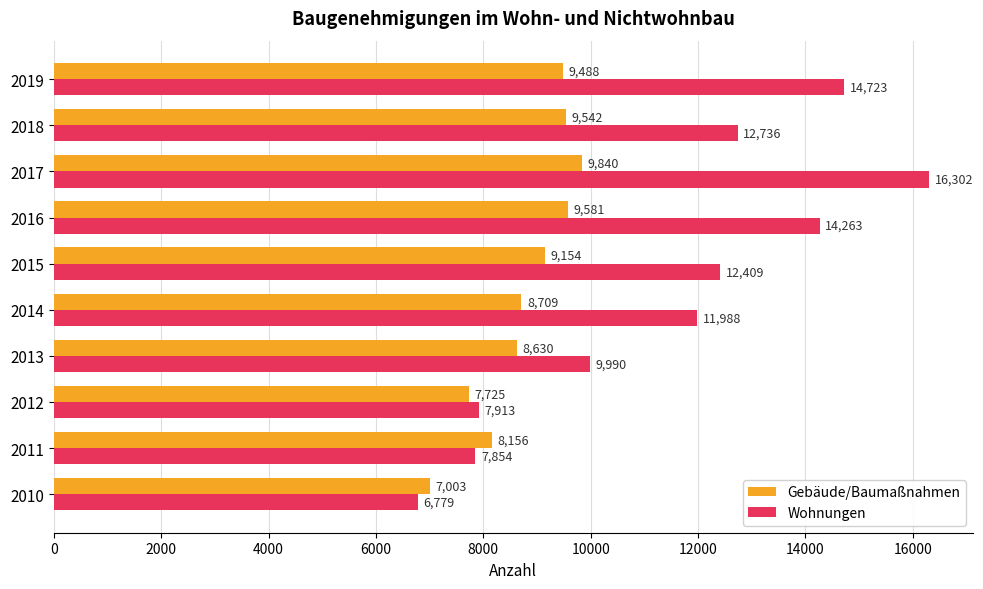

What is the difference between the second highest and minimum values in the Wohnungen series?

7944